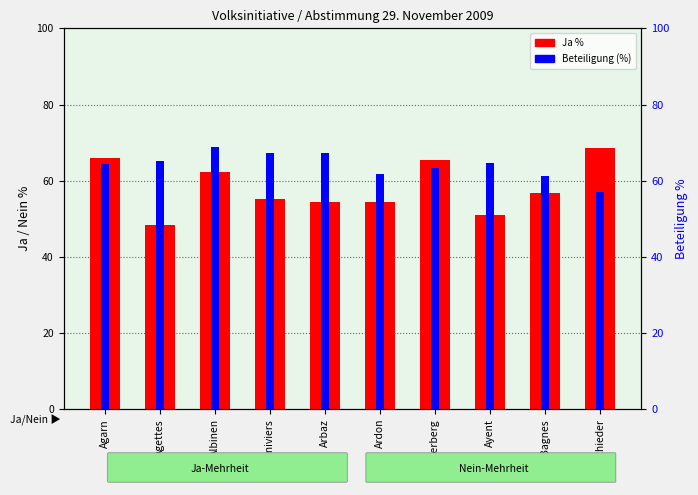

What is the spread (max minus min) of values at Agettes?

16.8